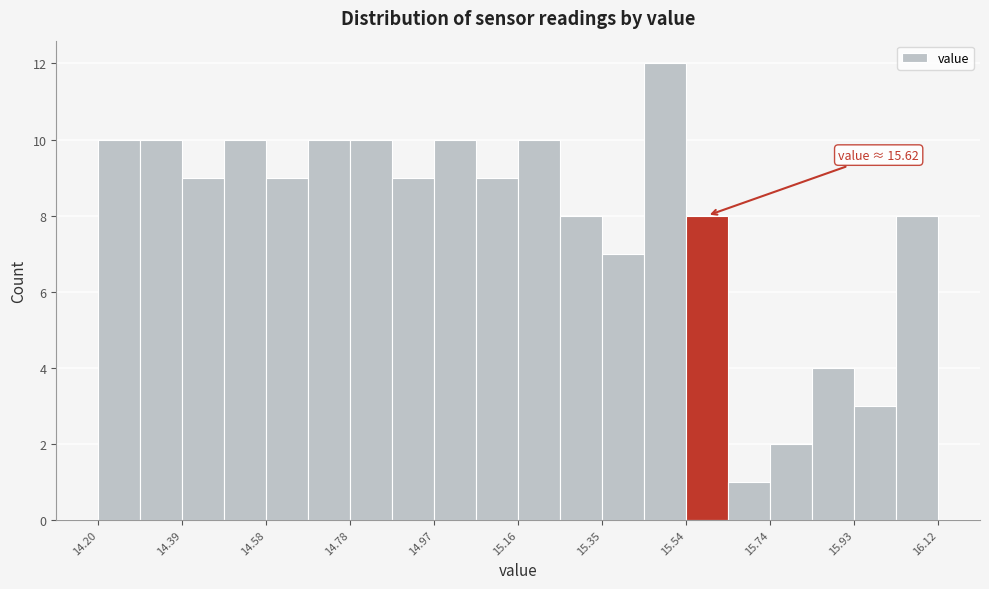

Which range on the x-axis has the tallest bar?

15.448 to 15.544